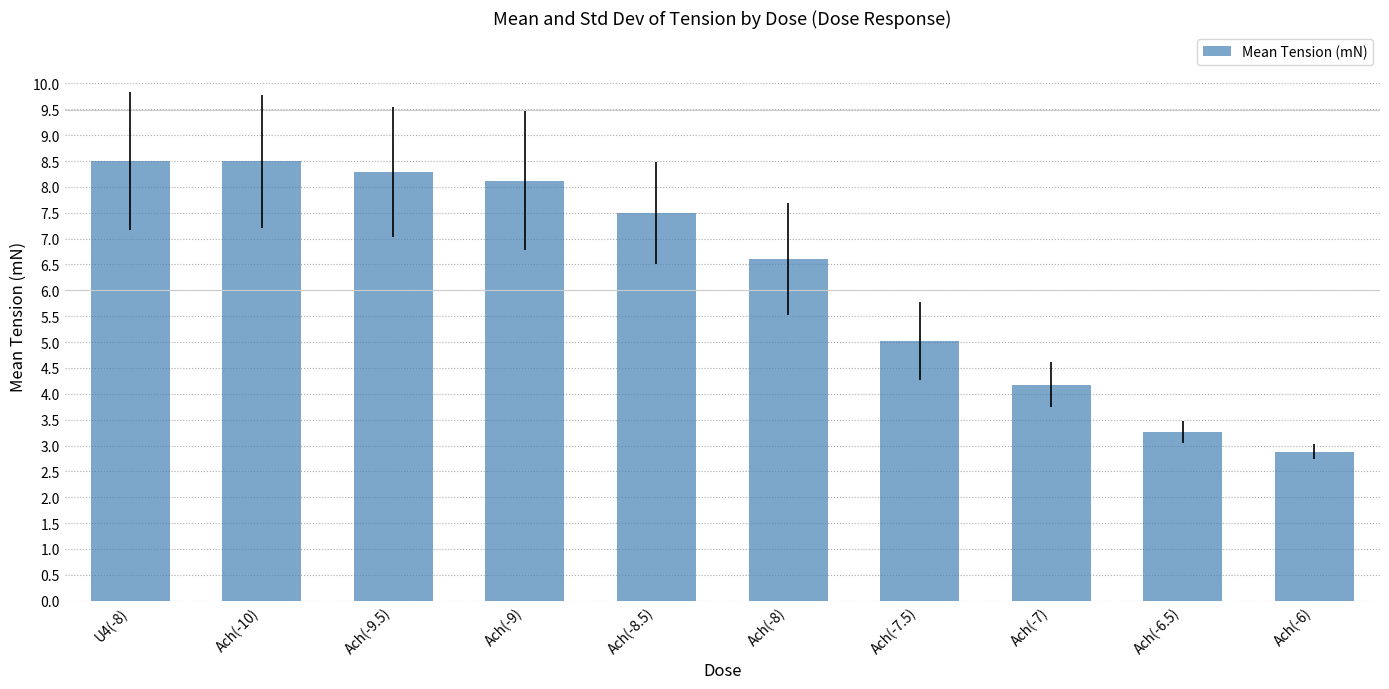

Reading right to left, transcribe all the data shown in this chart.

Ach(-6)=2.9	Ach(-6.5)=3.3	Ach(-7)=4.2	Ach(-7.5)=5.0	Ach(-8)=6.6	Ach(-8.5)=7.5	Ach(-9)=8.1	Ach(-9.5)=8.3	Ach(-10)=8.5	U4(-8)=8.5